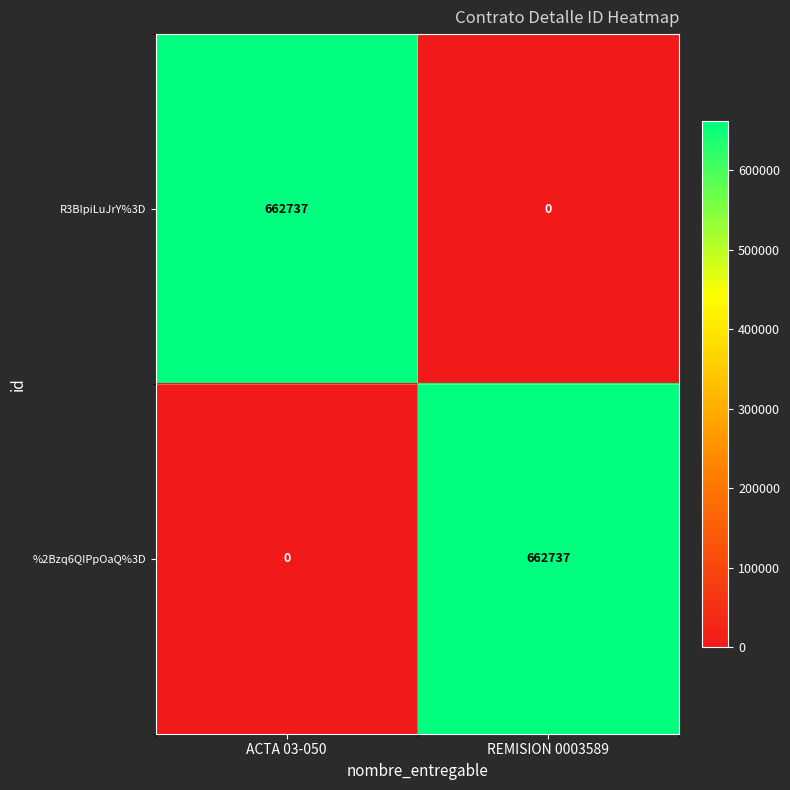

True or false: R3BIpiLuJrY%3D has a value of 354785 at ACTA 03-050.

False